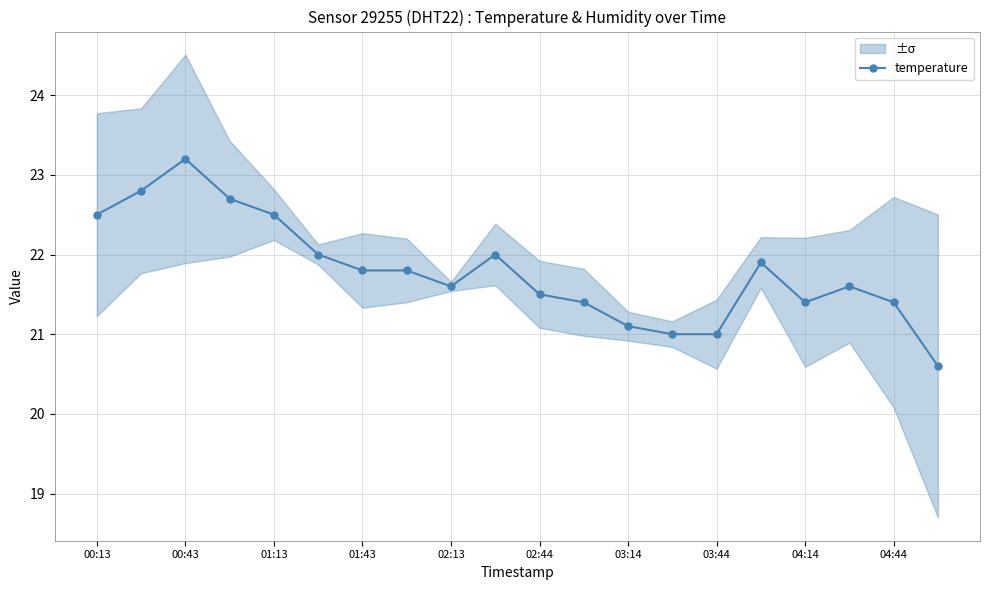

Where is the first local maximum for temperature?

00:43